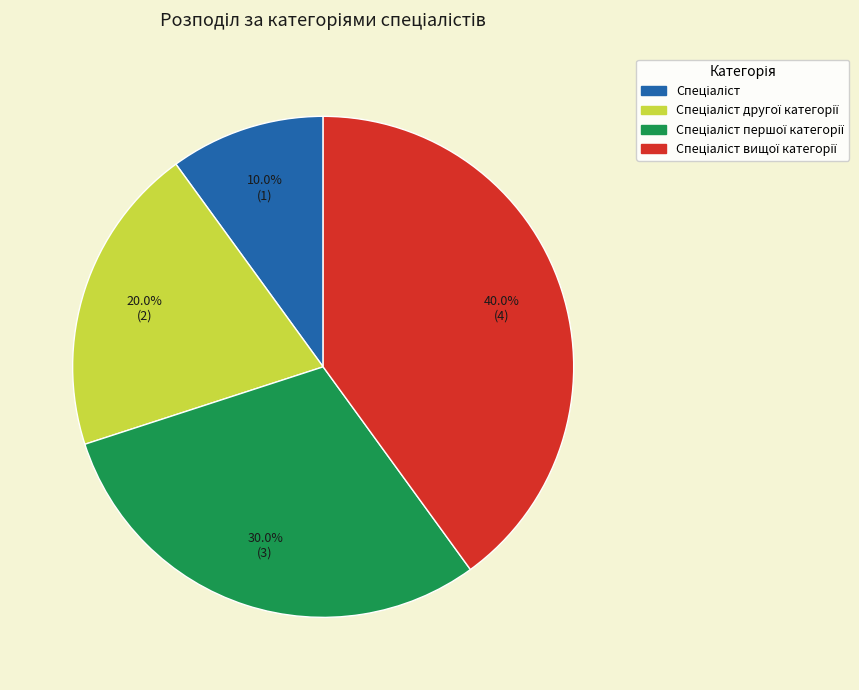

Is there any slice that represents more than half of the pie?

No